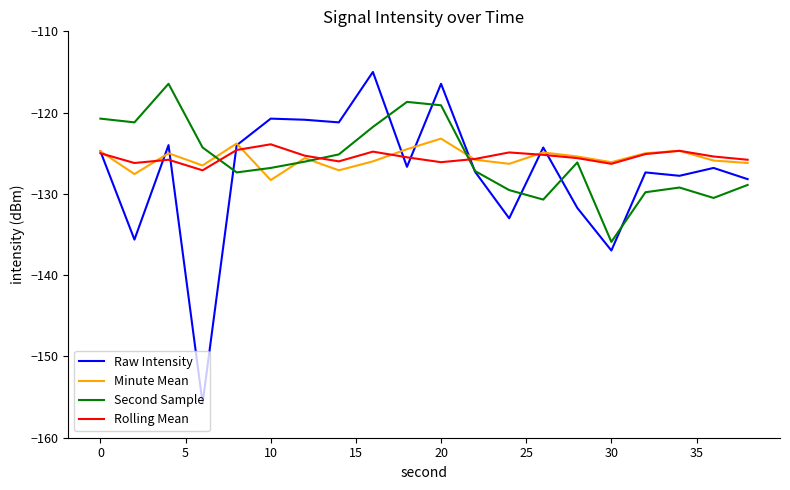

List the series in order of their peak value, lowest first.

Rolling Mean, Minute Mean, Second Sample, Raw Intensity